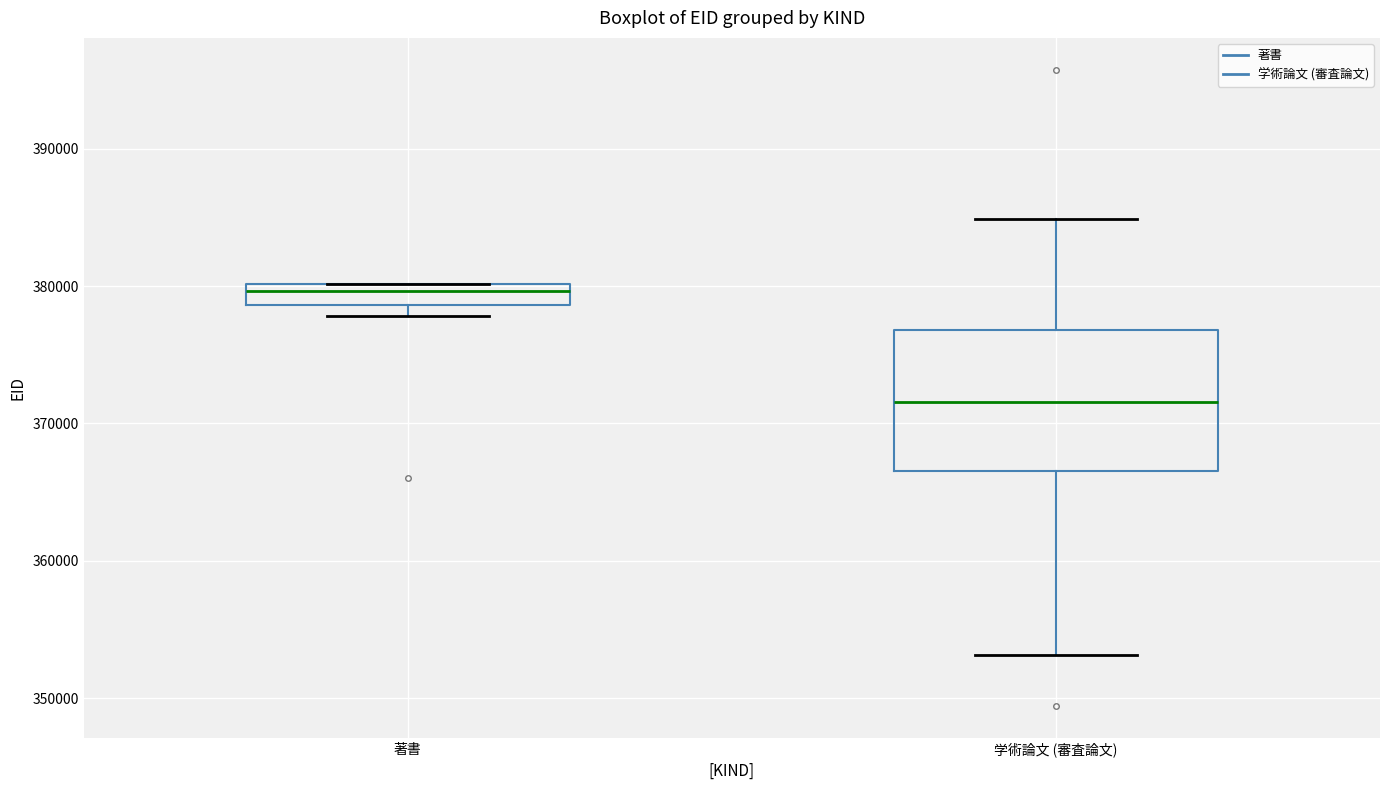

Reading left to right, read every box against the y-axis: the position of its median line, the range the box covers, and the ends of its whiskers. The values are not printed on the chart, so give them approximately, as read against the axis.

著書: median 380000 (inside the box), box 379000 to 380000, whiskers 378000 to 380000
学術論文 (審査論文): median 372000, box 367000 to 377000, whiskers 353000 to 385000